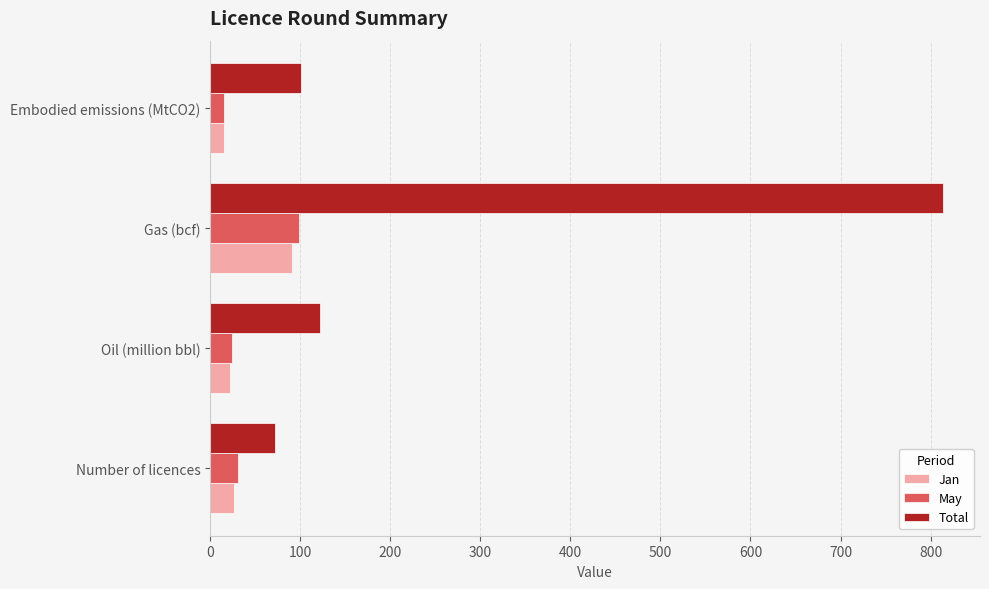

Between Gas (bcf) and Embodied emissions (MtCO2), which series saw the biggest shift?

Total